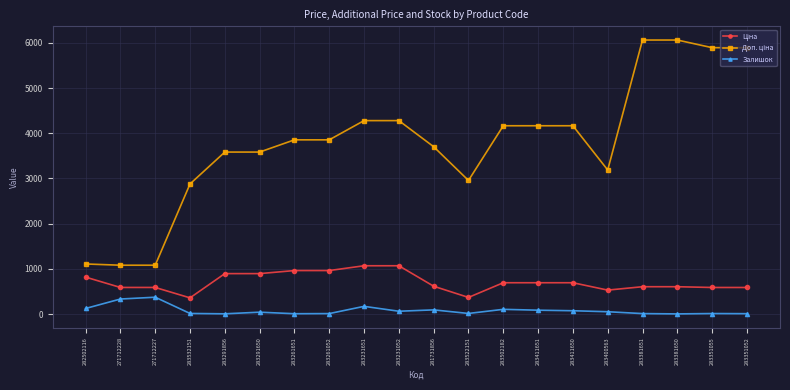

Is it true that Залишок equals 94.0 at 281731856?

True